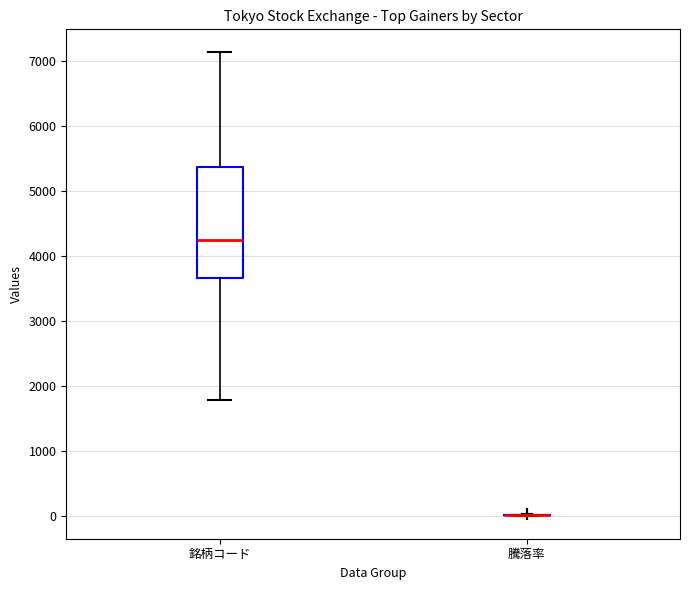

Comparing the boxes themselves (not the whiskers), which one is the tallest?

銘柄コード